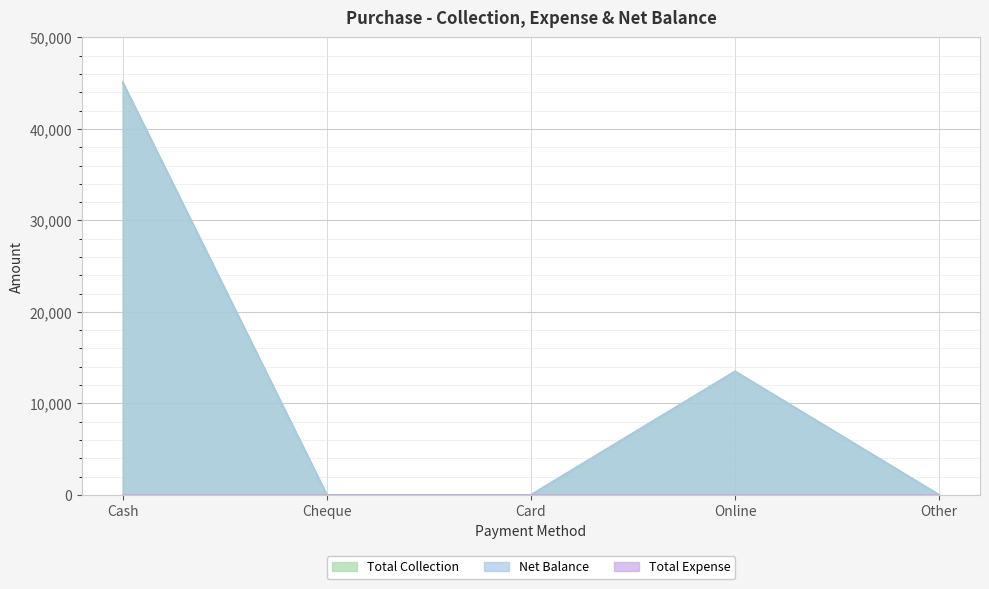

Reading left to right, transcribe all the data shown in this chart.

Net Balance: 45100	0	0	13500	0
Total Collection: 45100	0	0	13500	0